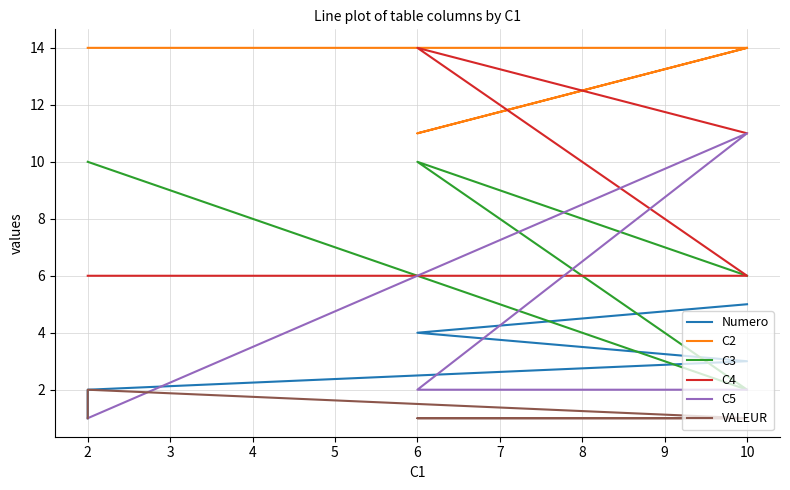

How many categories are shown in the chart?

5